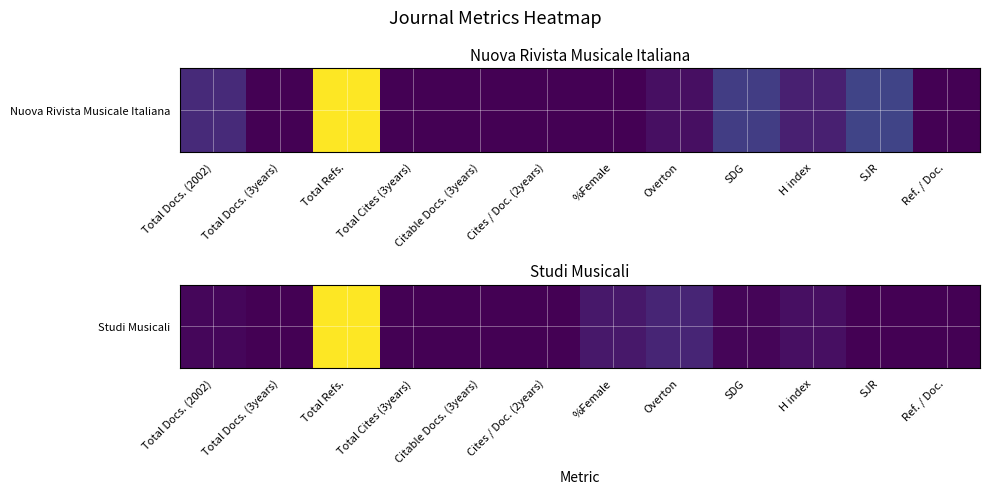

What is the average value?

87